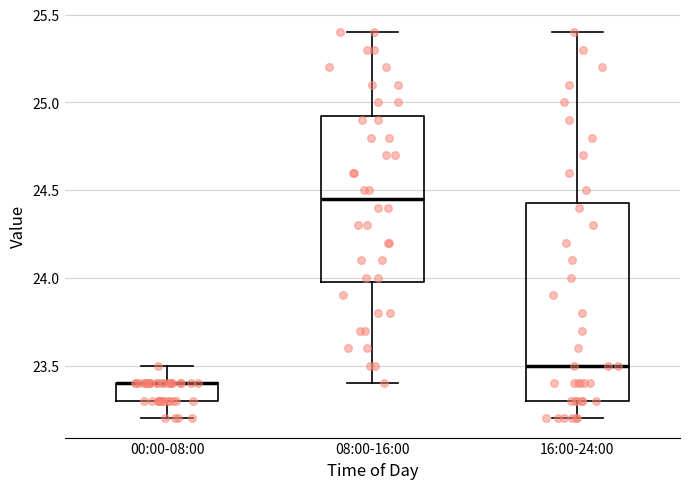

Where does the median line of the box for 16:00-24:00 sit on the y-axis? The values are not printed on the chart, so give them approximately, as read against the axis.

23.50